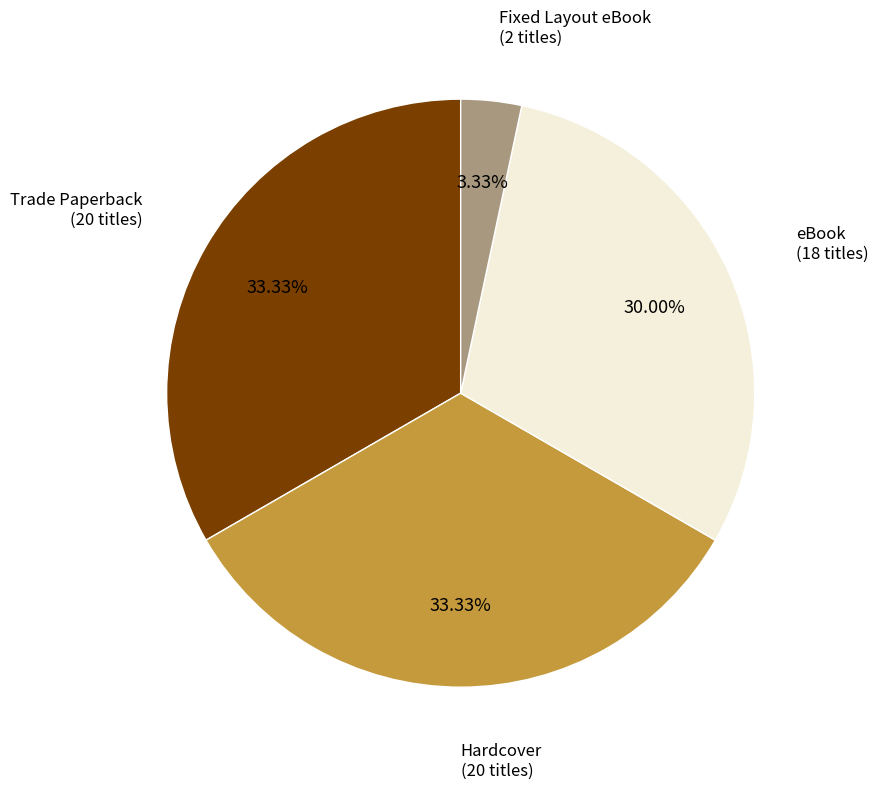

Does any single category account for the majority?

No